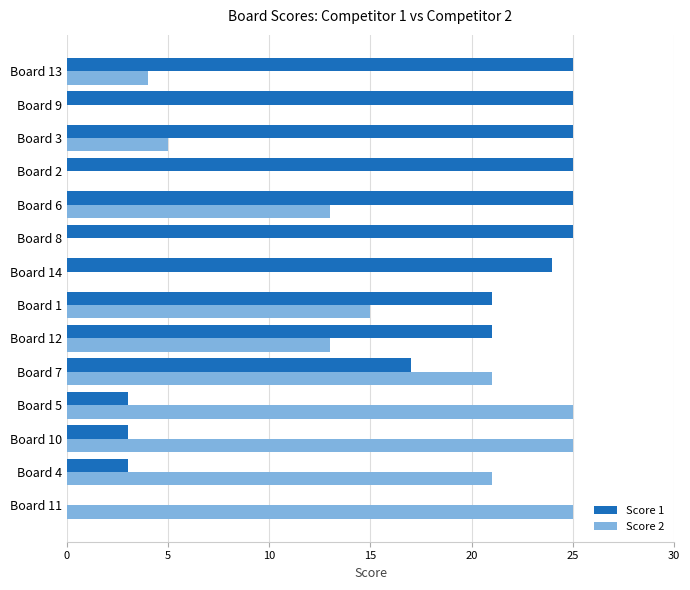

How many categories are shown in the chart?

14